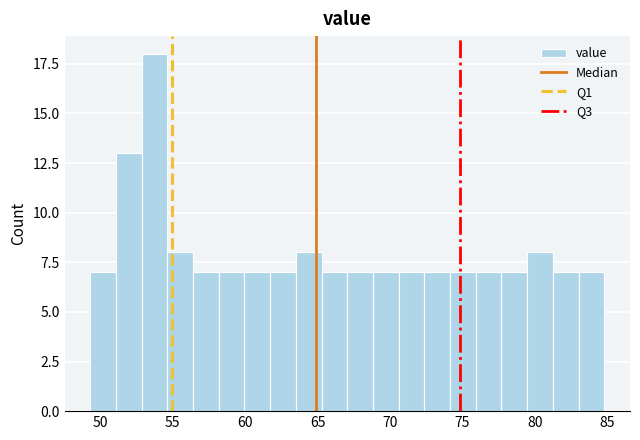

Read against the x-axis, roughly where is the centre of the tallest bar?

53.5